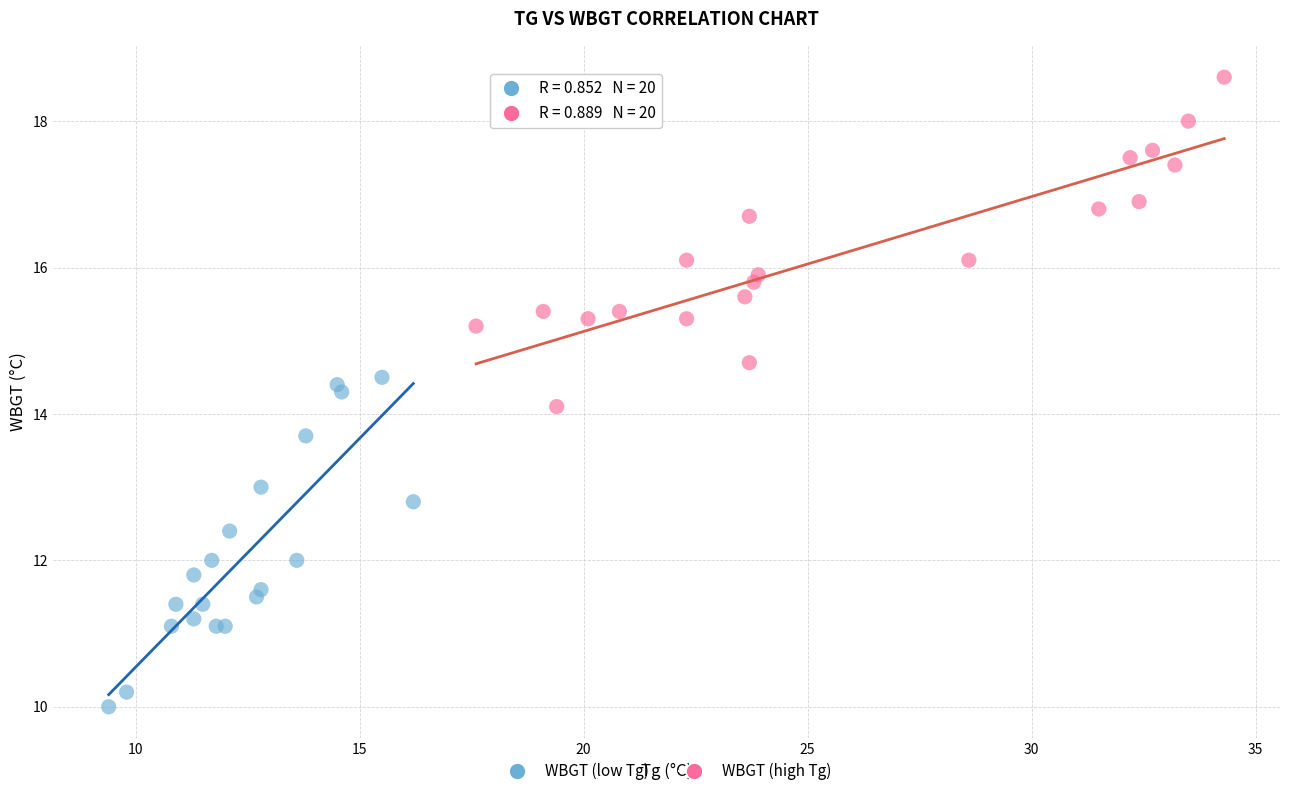

Which series contains the lowest Y value?

WBGT (low Tg)